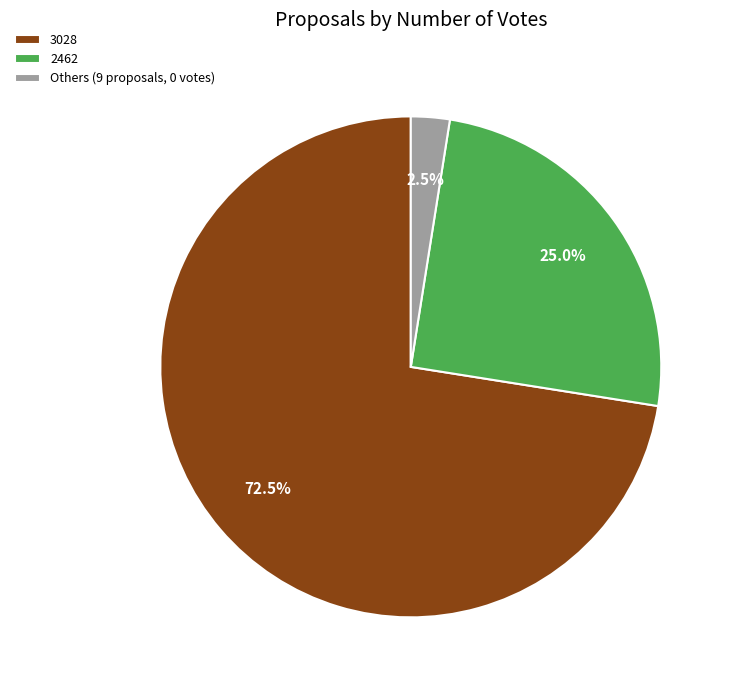

To the nearest percent, what is the difference between the largest and smallest slice percentages?

70%